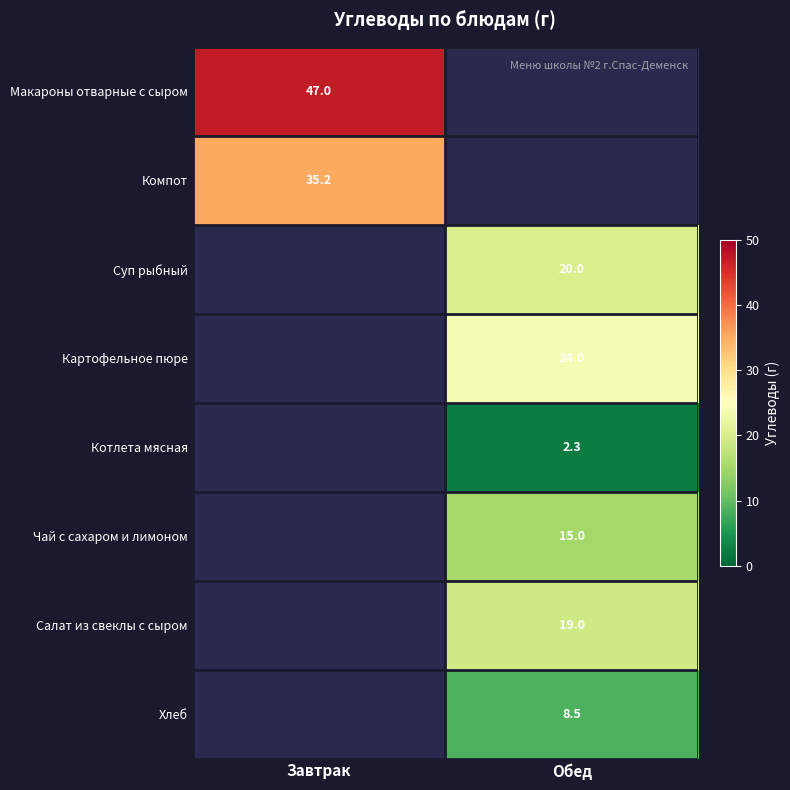

How many distinct data groups are displayed?

8